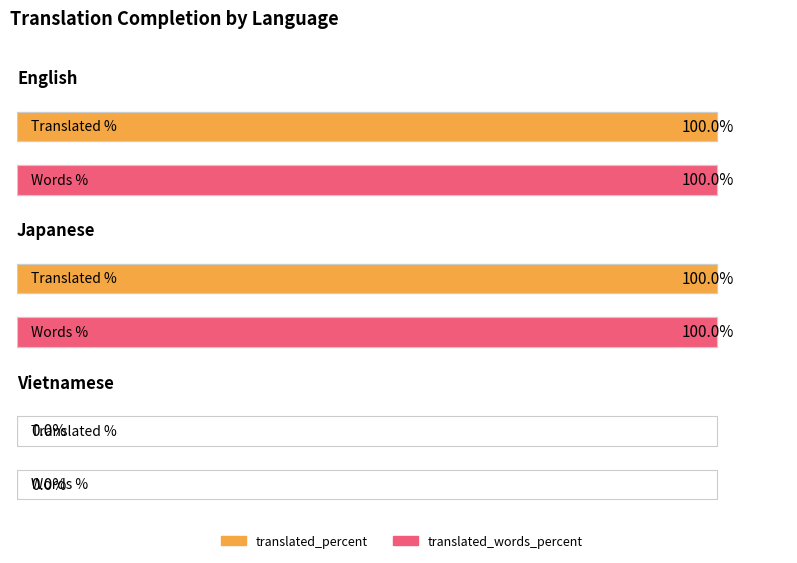

Which series has the largest total across all categories?

translated_percent